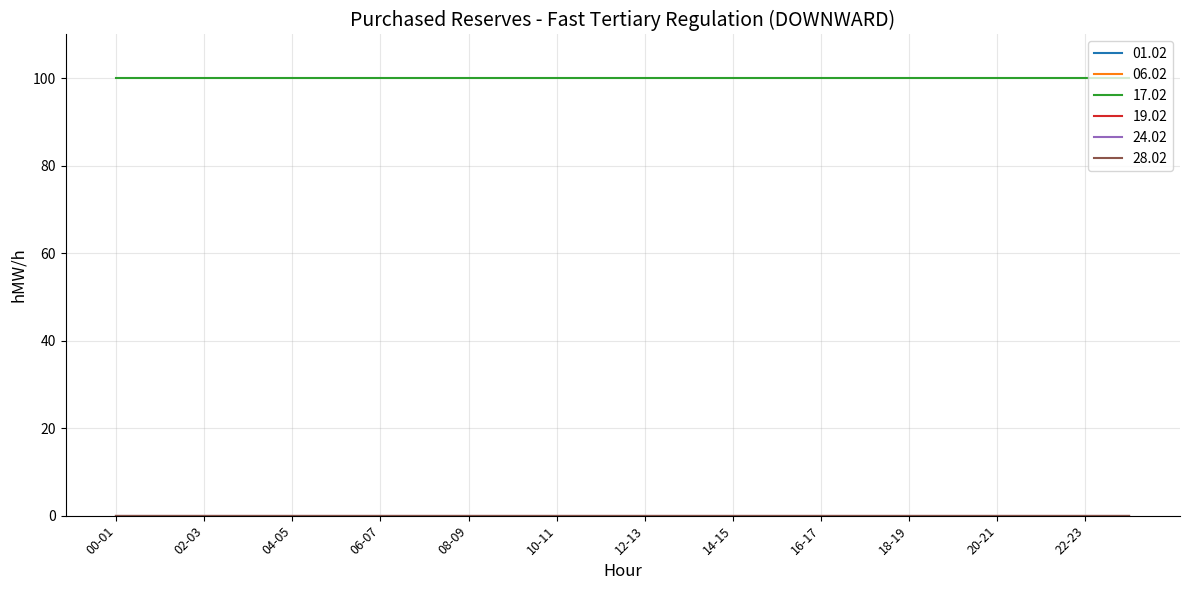

Reading right to left, extract all data points from this chart.

01.02: 23-24=0	22-23=0	21-22=0	20-21=0	19-20=0	18-19=0	17-18=0	16-17=0	15-16=0	14-15=0	13-14=0	12-13=0	11-12=0	10-11=0	09-10=0	08-09=0	07-08=0	06-07=0	05-06=0	04-05=0	03-04=0	02-03=0	01-02=0	00-01=0
06.02: 23-24=0	22-23=0	21-22=0	20-21=0	19-20=0	18-19=0	17-18=0	16-17=0	15-16=0	14-15=0	13-14=0	12-13=0	11-12=0	10-11=0	09-10=0	08-09=0	07-08=0	06-07=0	05-06=0	04-05=0	03-04=0	02-03=0	01-02=0	00-01=0
17.02: 23-24=100	22-23=100	21-22=100	20-21=100	19-20=100	18-19=100	17-18=100	16-17=100	15-16=100	14-15=100	13-14=100	12-13=100	11-12=100	10-11=100	09-10=100	08-09=100	07-08=100	06-07=100	05-06=100	04-05=100	03-04=100	02-03=100	01-02=100	00-01=100
19.02: 23-24=0	22-23=0	21-22=0	20-21=0	19-20=0	18-19=0	17-18=0	16-17=0	15-16=0	14-15=0	13-14=0	12-13=0	11-12=0	10-11=0	09-10=0	08-09=0	07-08=0	06-07=0	05-06=0	04-05=0	03-04=0	02-03=0	01-02=0	00-01=0
24.02: 23-24=0	22-23=0	21-22=0	20-21=0	19-20=0	18-19=0	17-18=0	16-17=0	15-16=0	14-15=0	13-14=0	12-13=0	11-12=0	10-11=0	09-10=0	08-09=0	07-08=0	06-07=0	05-06=0	04-05=0	03-04=0	02-03=0	01-02=0	00-01=0
28.02: 23-24=0	22-23=0	21-22=0	20-21=0	19-20=0	18-19=0	17-18=0	16-17=0	15-16=0	14-15=0	13-14=0	12-13=0	11-12=0	10-11=0	09-10=0	08-09=0	07-08=0	06-07=0	05-06=0	04-05=0	03-04=0	02-03=0	01-02=0	00-01=0